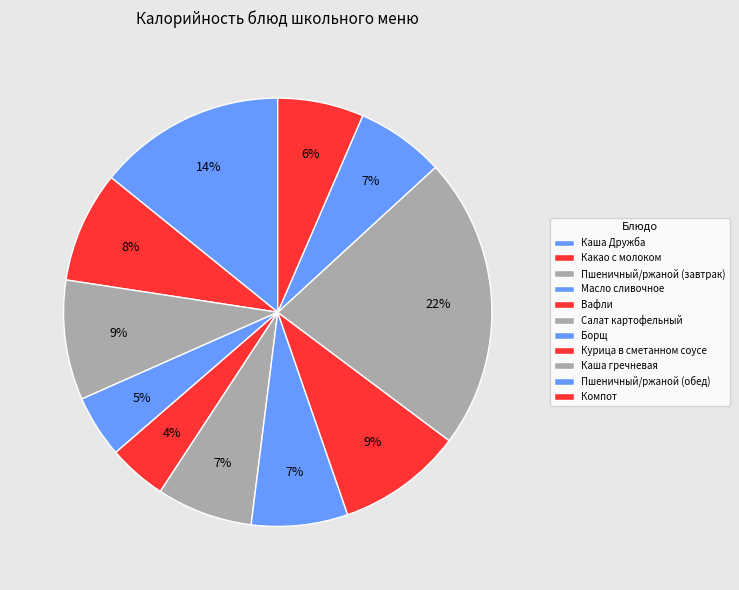

What portion of the pie excludes Масло сливочное?

95.3%